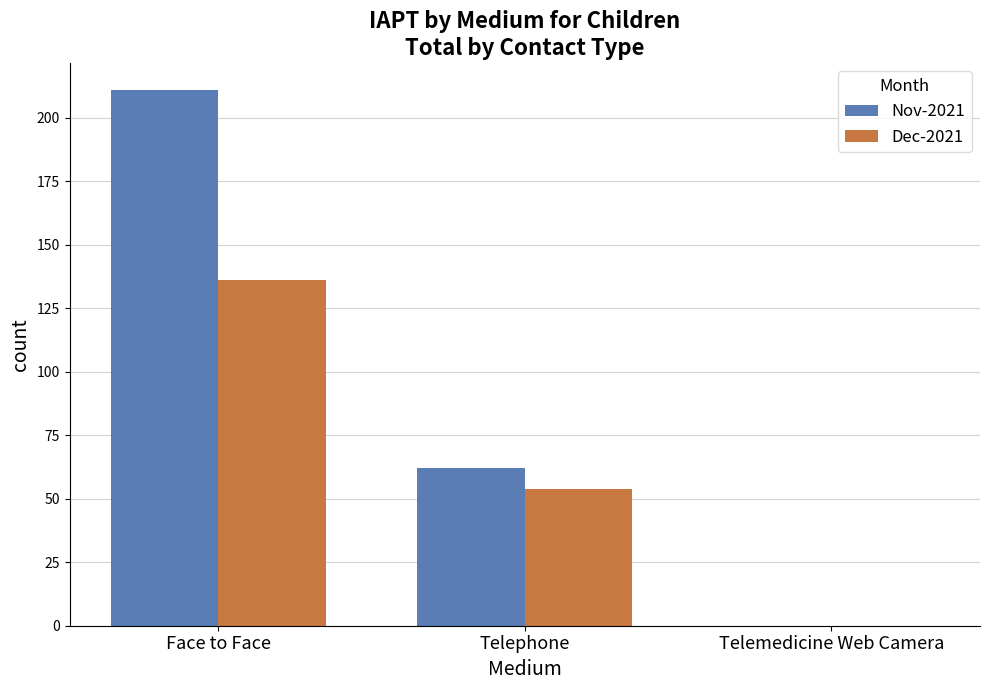

At which category does the chart reach its peak across all series?

Face to Face